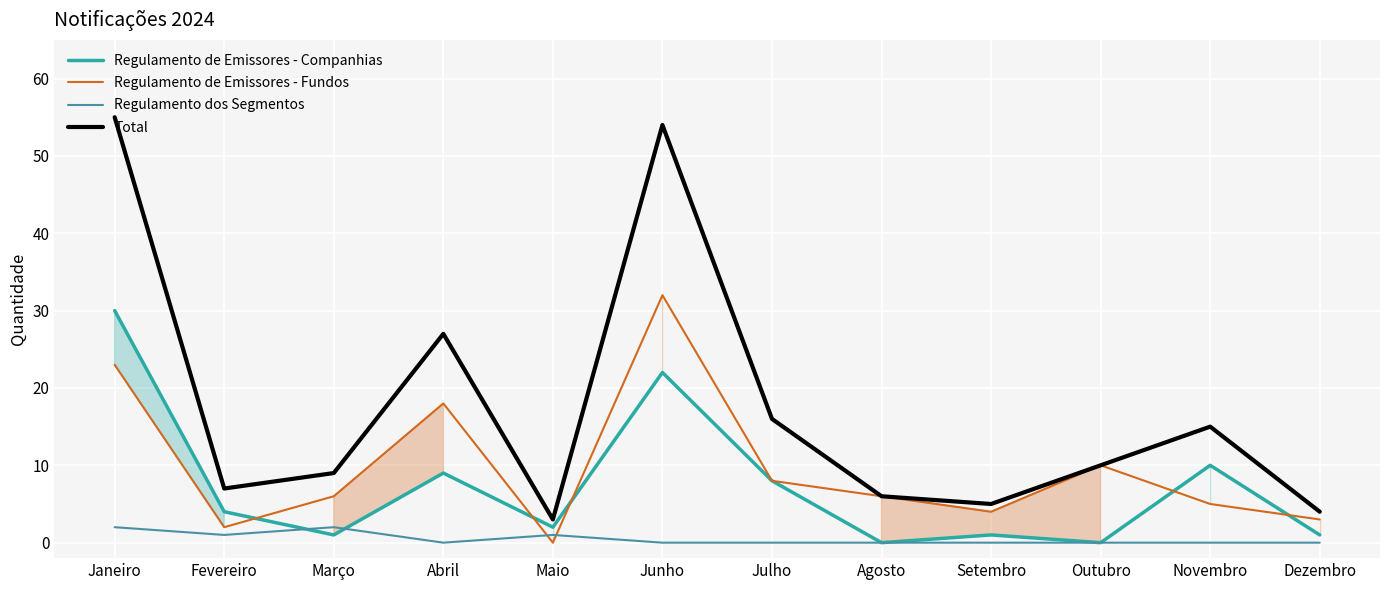

At Julho, list the series in order from smallest to largest.

Regulamento dos Segmentos, Regulamento de Emissores - Companhias, Regulamento de Emissores - Fundos, Total